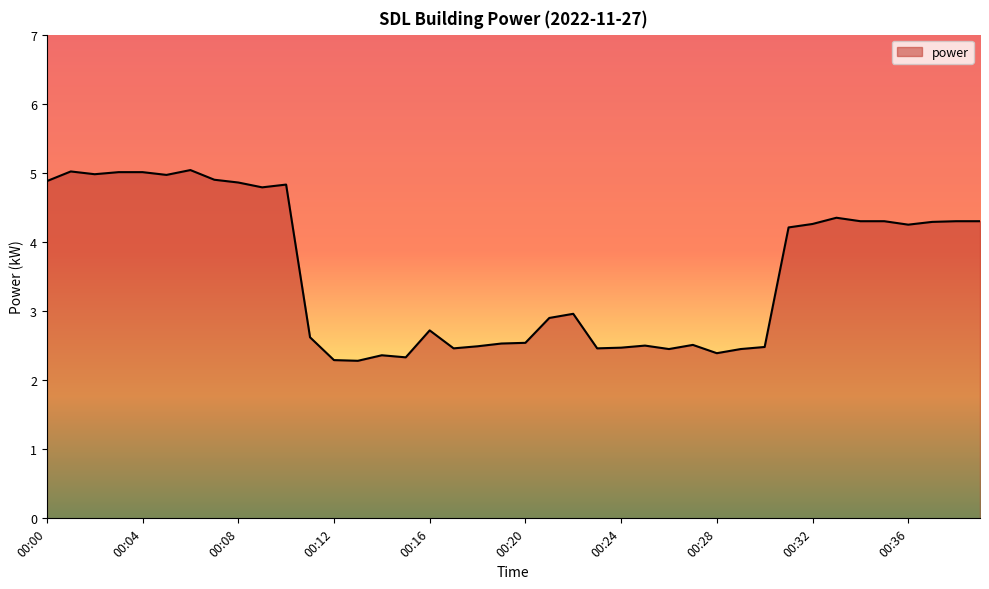

What is the maximum value shown in the chart?

5.0